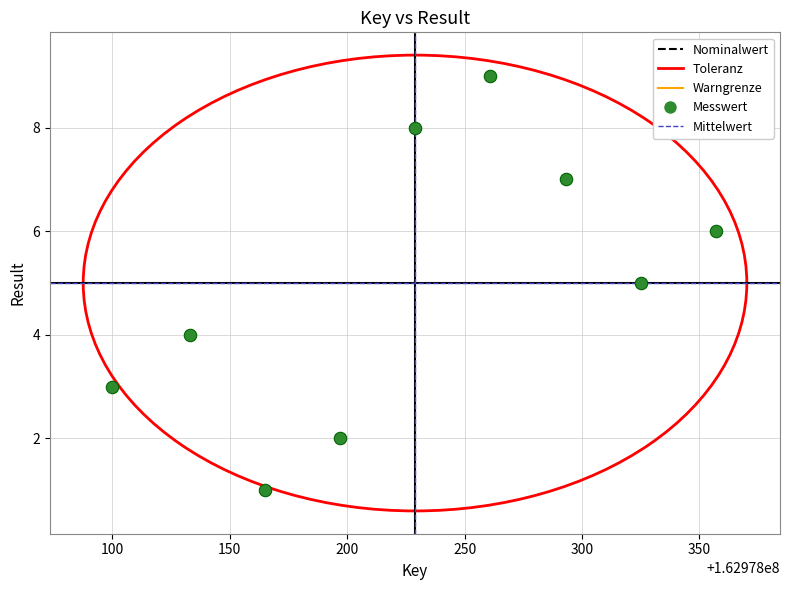

What is the average X value?

162978229